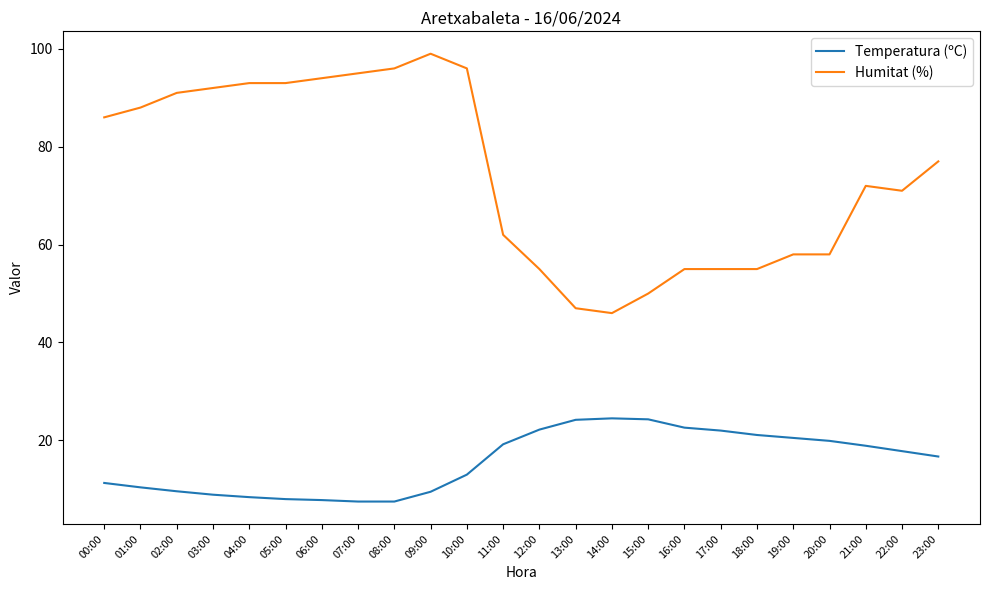

Which series has the largest total across all categories?

Humitat (%)